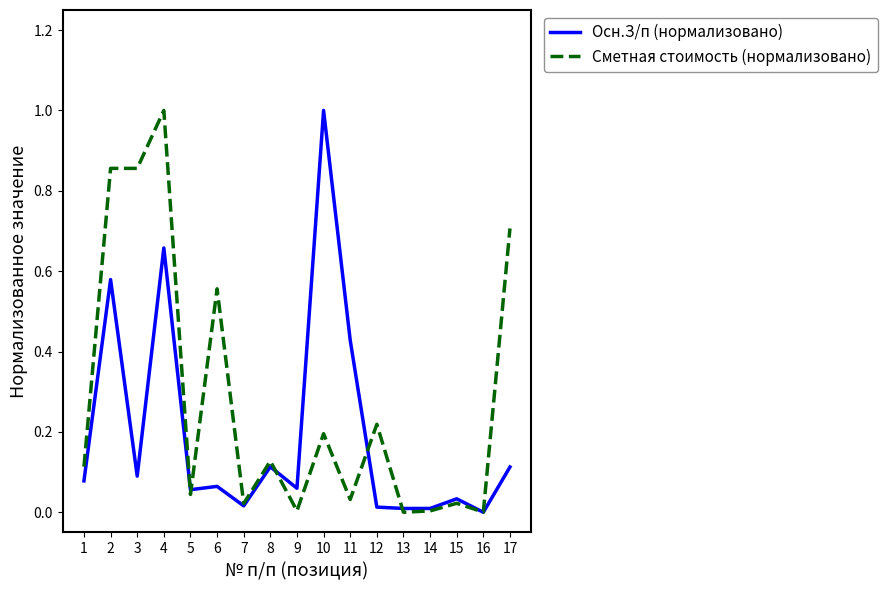

What is the greatest value displayed?

1.0